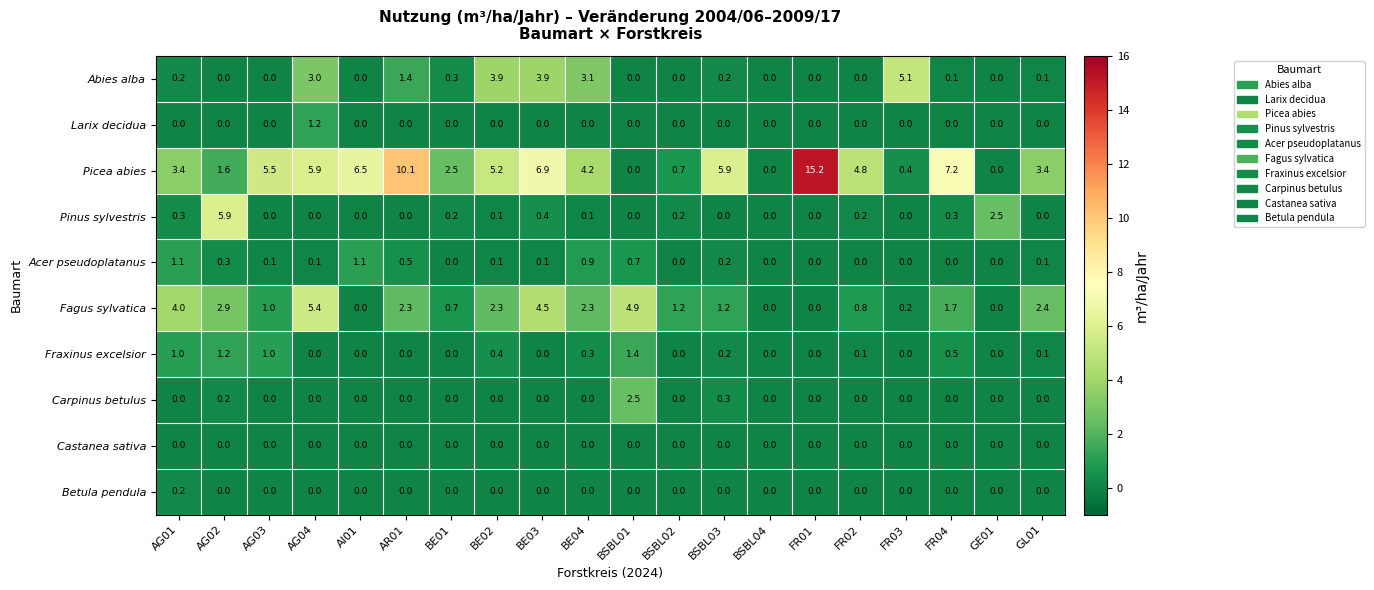

What is the sum of all Picea abies values?

89.4